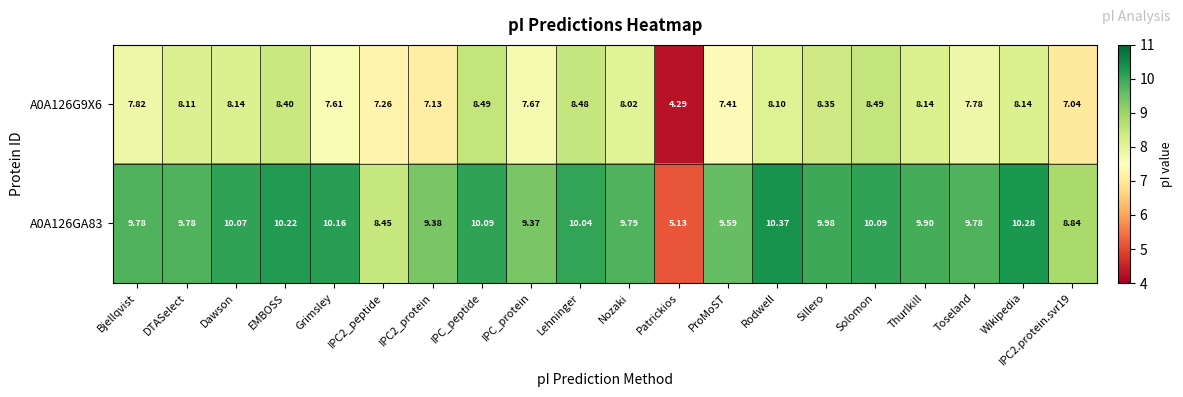

Is the value of A0A126G9X6 at Dawson greater than the value of A0A126GA83 at Toseland?

No